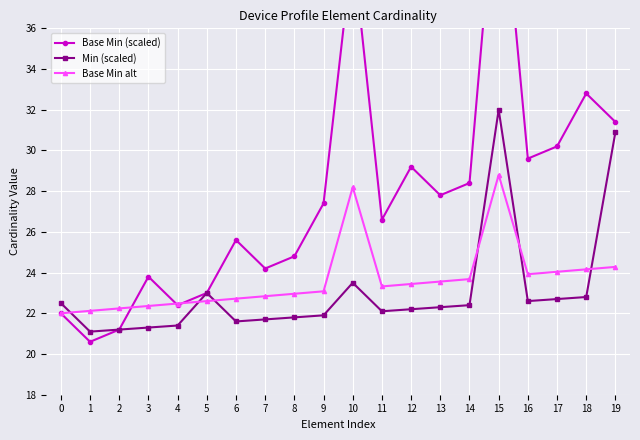

The Base Min alt series shows 24.2 at 18. True or false?

True